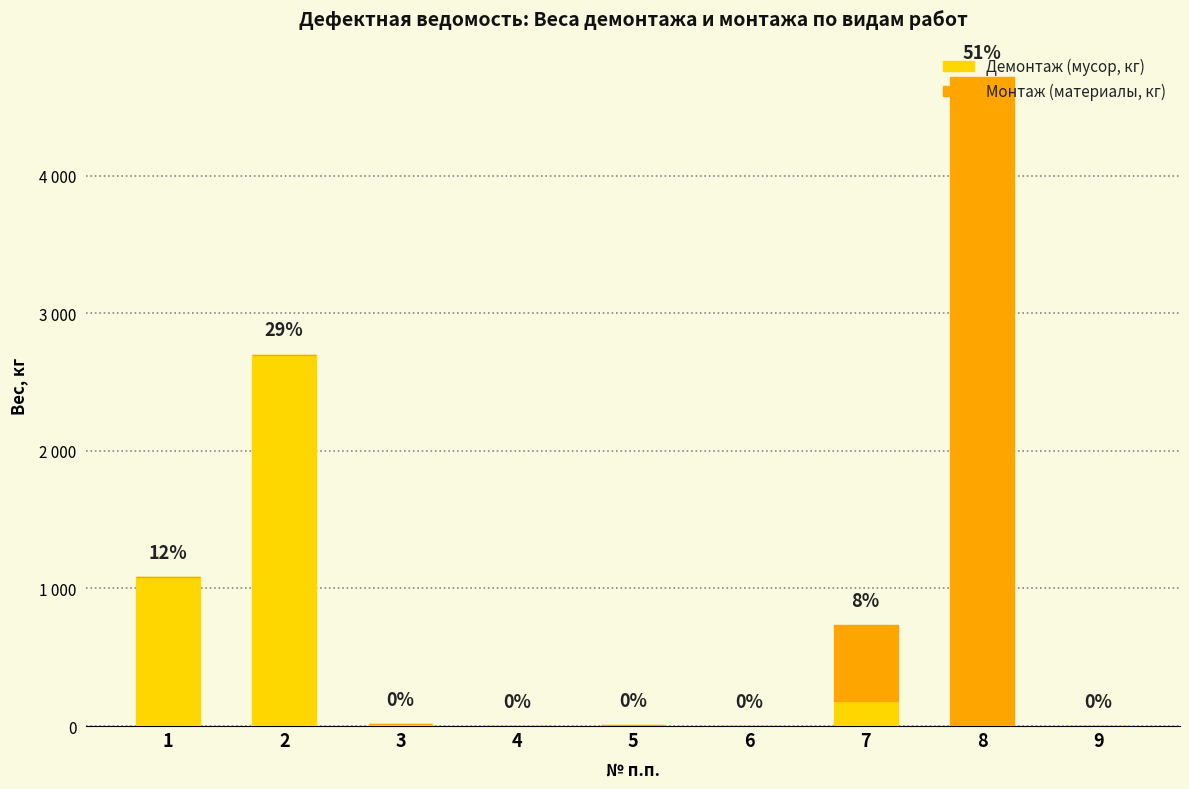

What are all the series names shown in the legend?

Демонтаж (мусор, кг), Монтаж (материалы, кг)